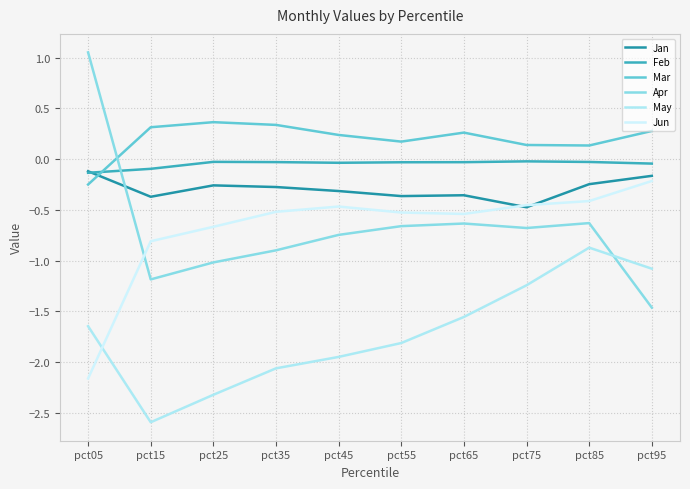

At which category does Jan reach its first local peak?

pct25